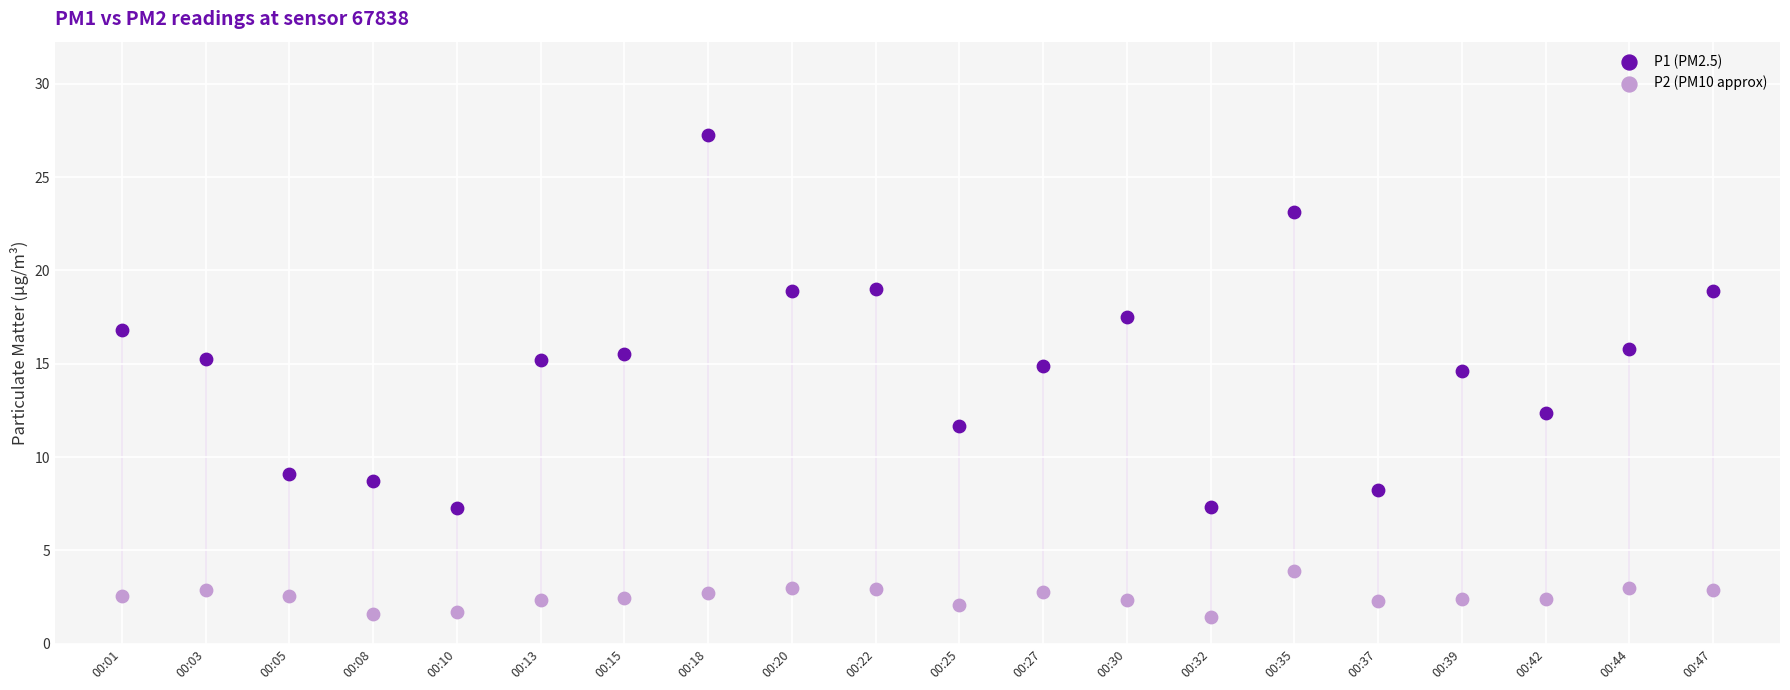

Which series reaches the minimum Y coordinate?

P2 (PM10 approx)